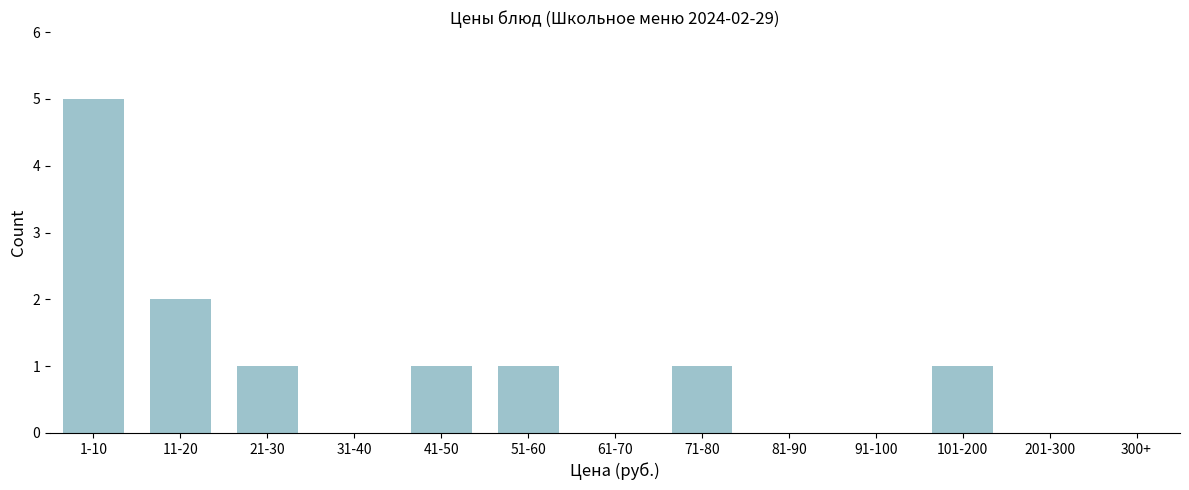

Reading left to right, list all the values displayed in this chart.

1-10=5	11-20=2	21-30=1	31-40=0	41-50=1	51-60=1	61-70=0	71-80=1	81-90=0	91-100=0	101-200=1	201-300=0